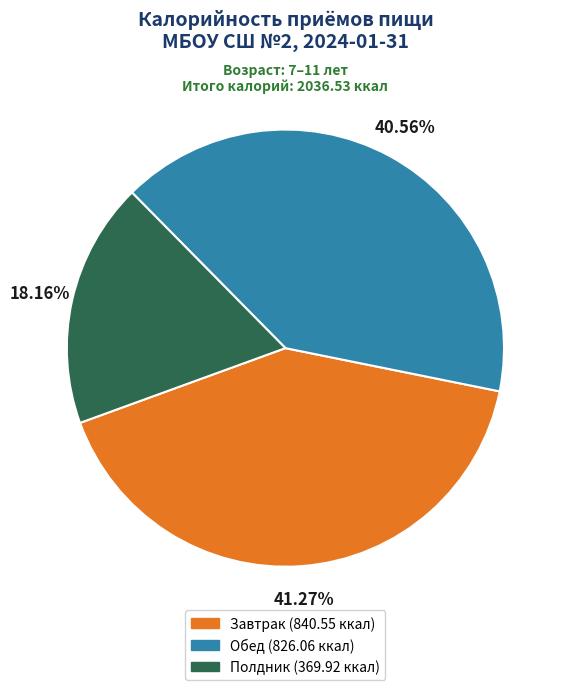

Between Завтрак and Полдник, which is larger?

Завтрак